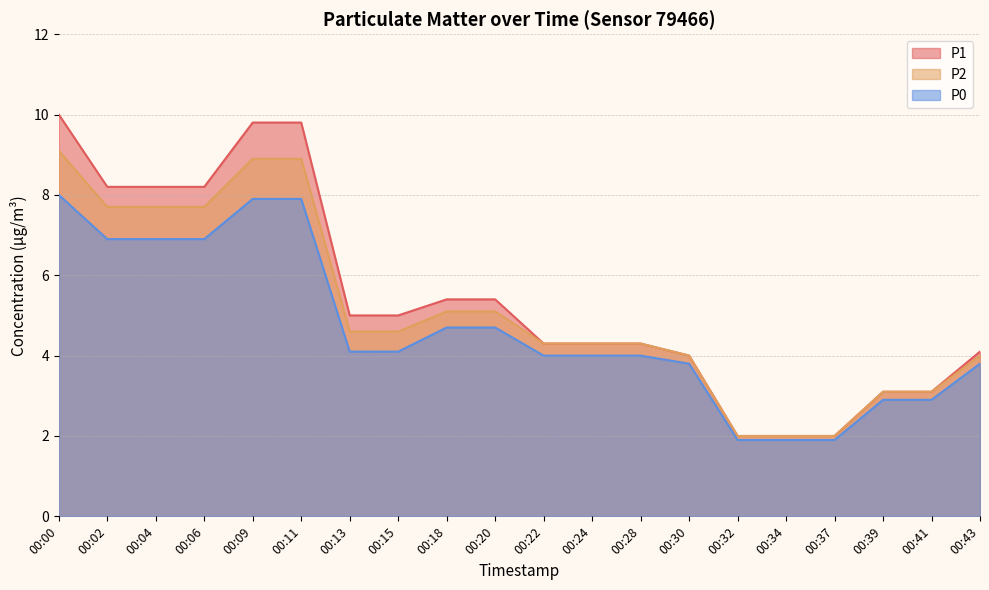

List the series in order of their overall mean, lowest first.

P0, P2, P1